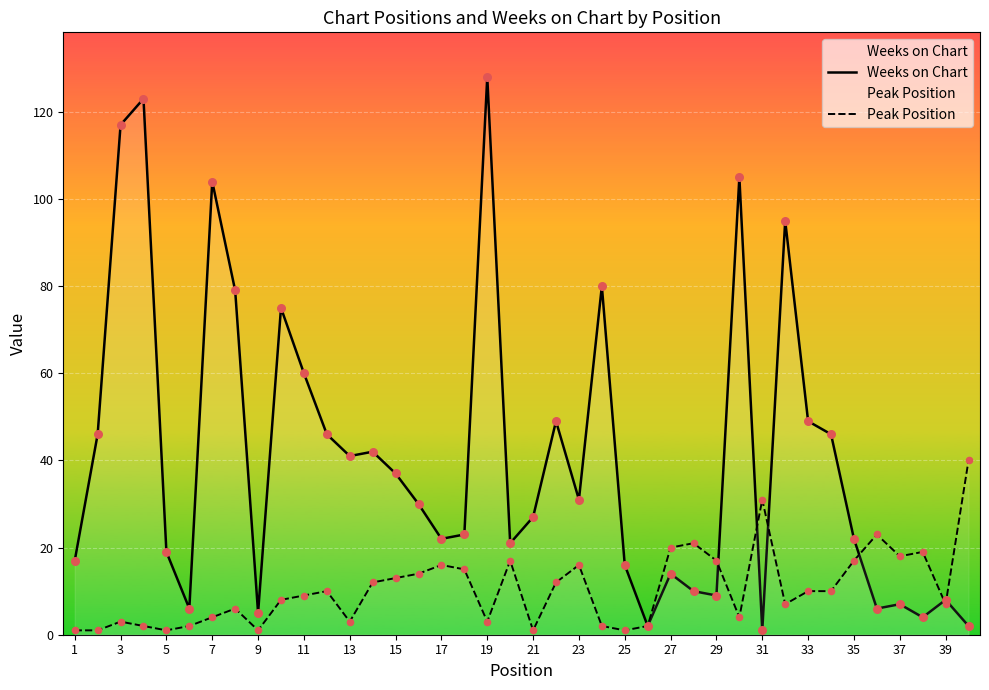

Which series reaches the maximum Y coordinate?

Weeks on Chart